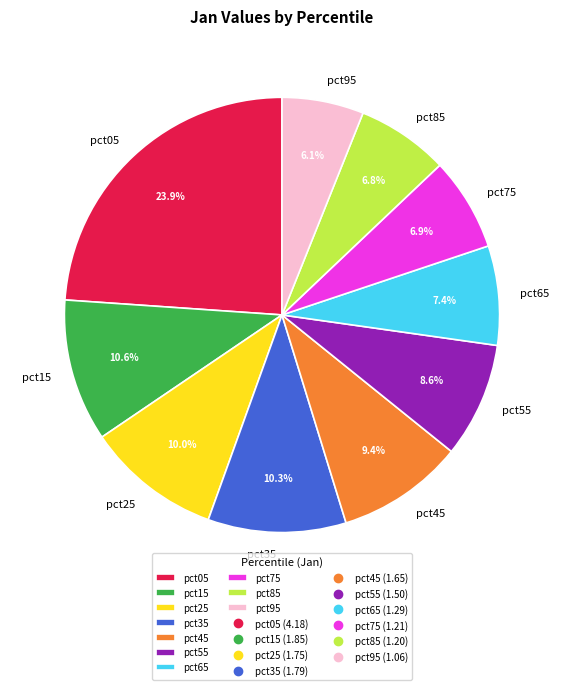

Which category has the smallest portion of the pie?

pct95